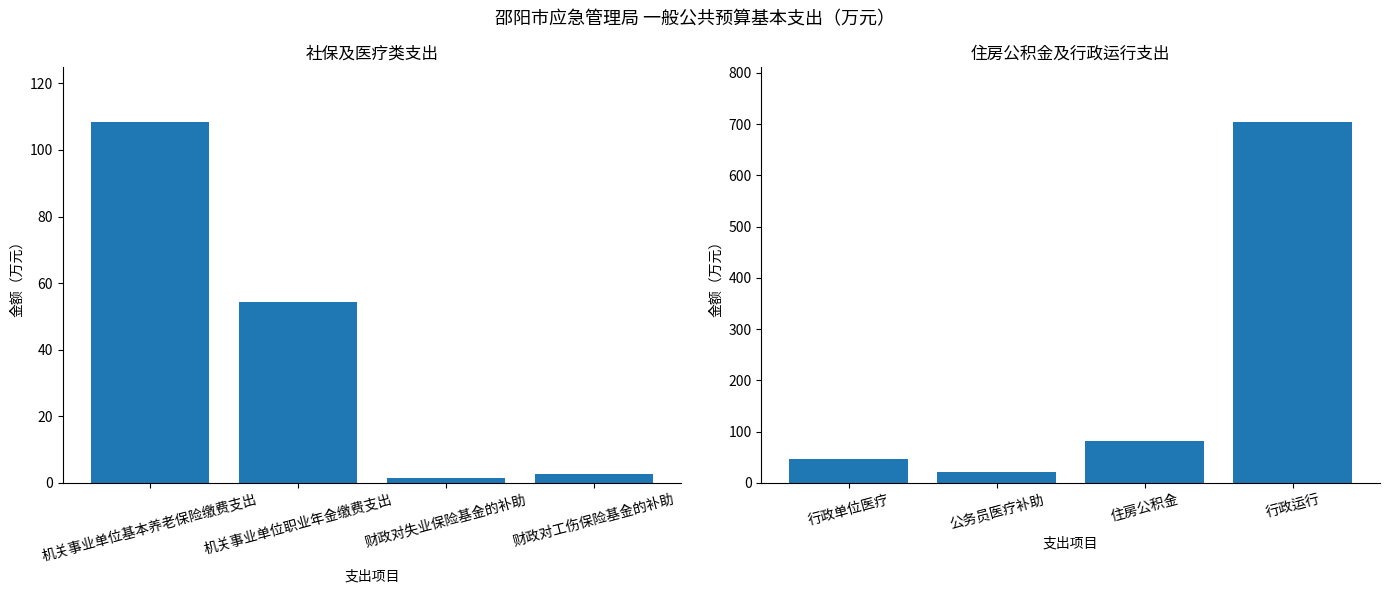

What is the sum of all 社保及医疗类支出 values?

166.9